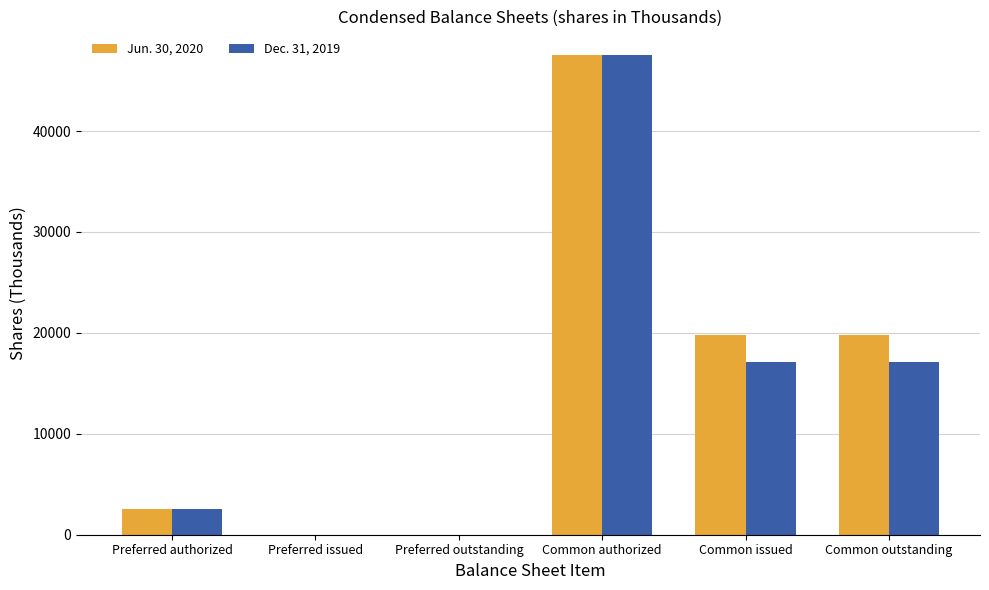

Does the chart contain stacked bars?

No